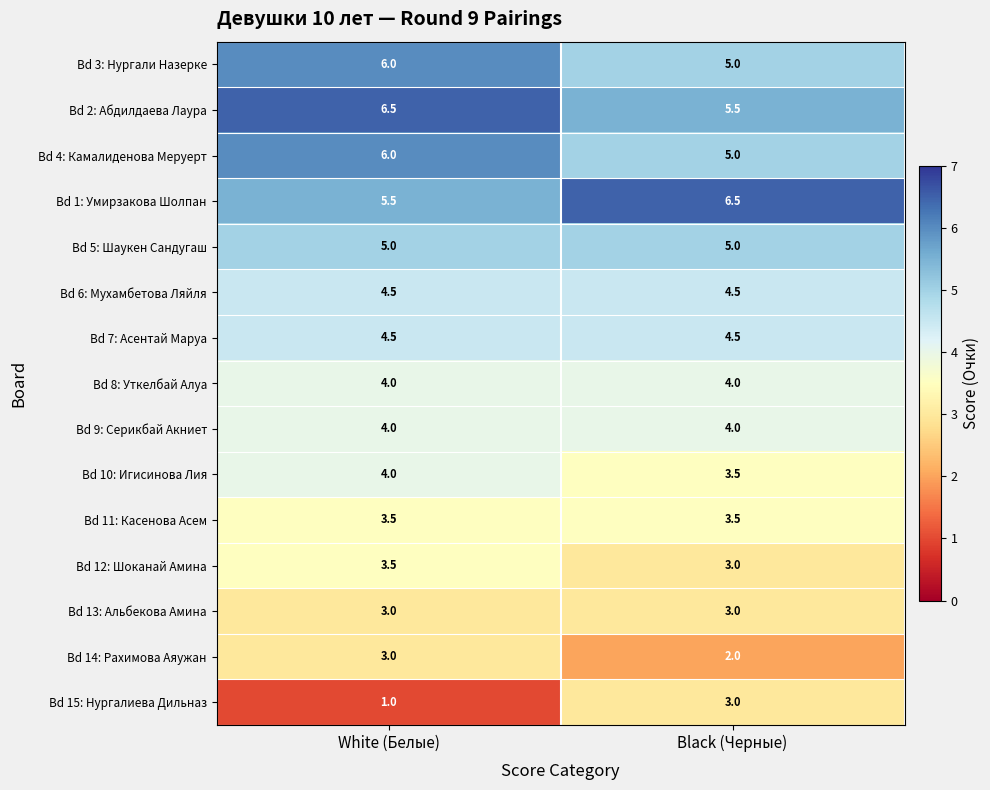

Which series has the largest range (max minus min)?

Bd 15: Нургалиева Дильназ